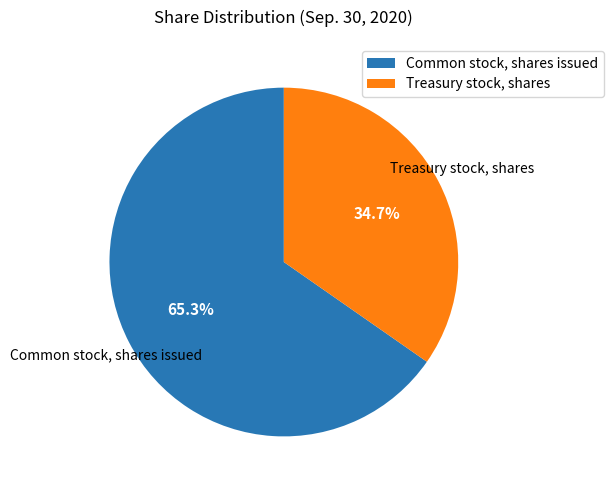

To the nearest percent, what is the combined percentage of Common stock, shares issued and Treasury stock, shares?

100%